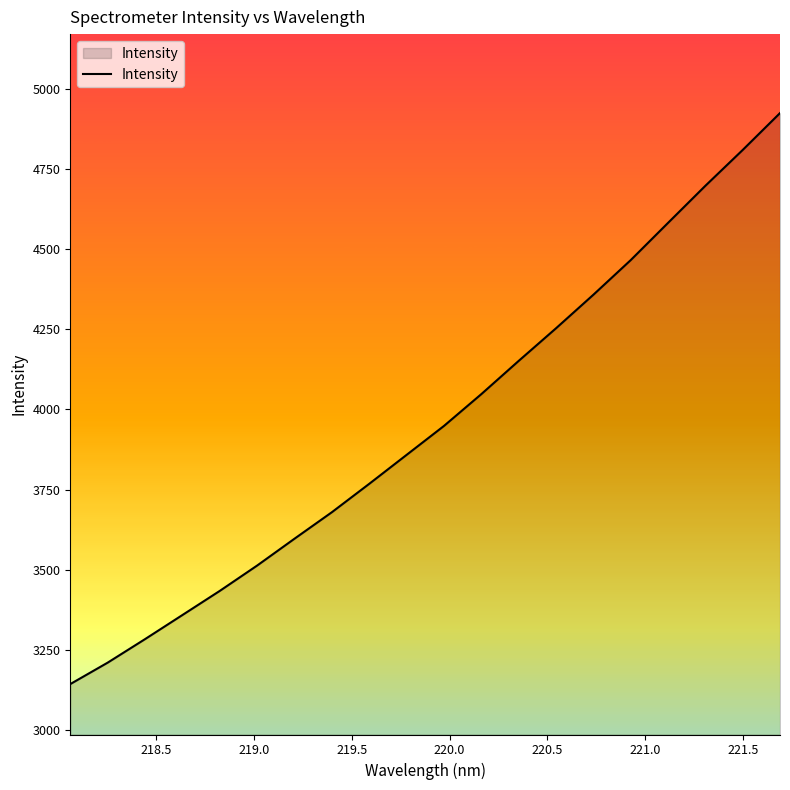

How many lines are shown in the chart?

1